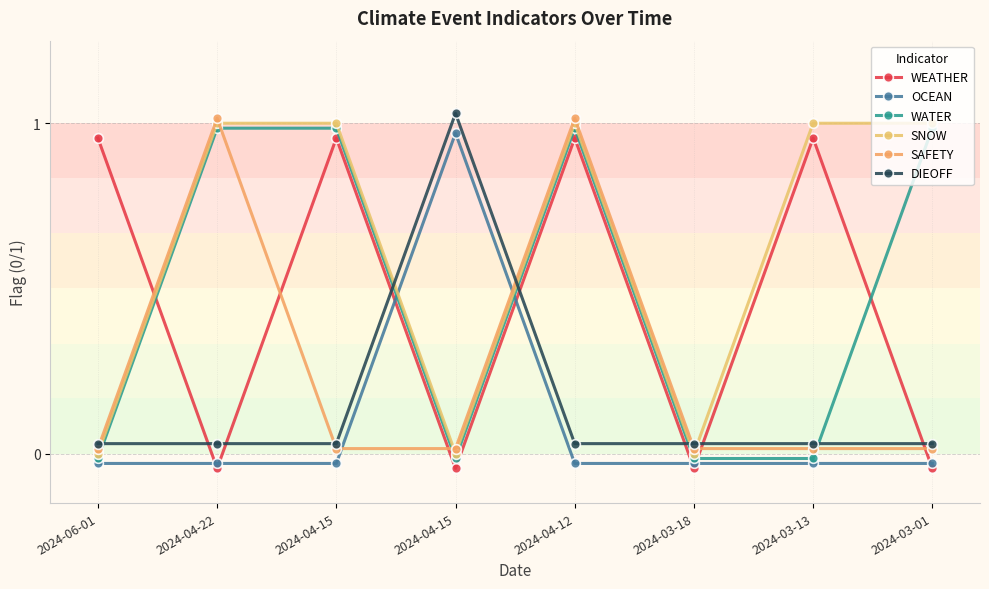

What is the label of the 2nd point from the right?

2024-03-13